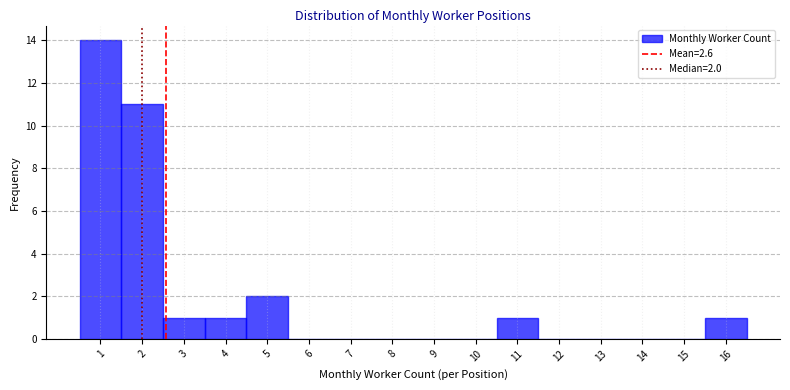

Over which range of the x-axis is the bar tallest?

0.5 to 1.5